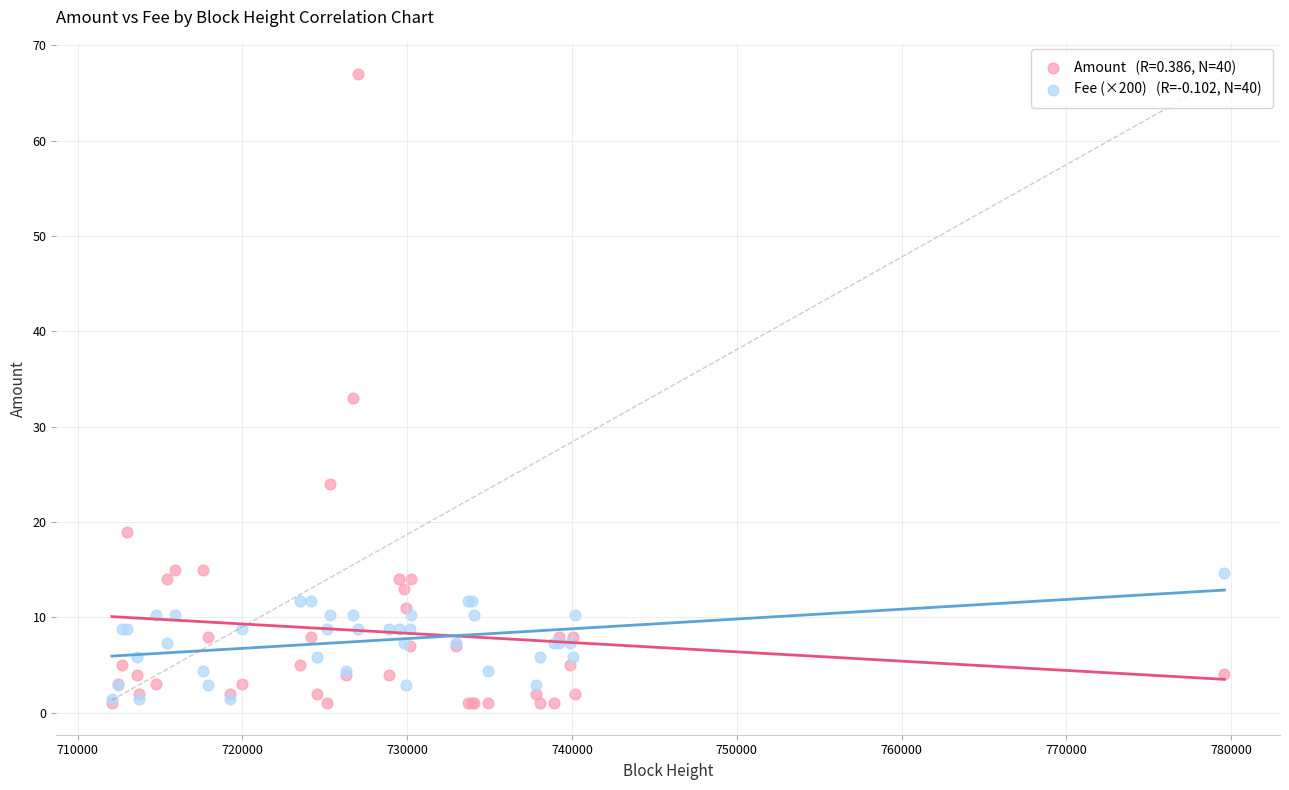

Across all series, what Y value is closest to 34?

33.0